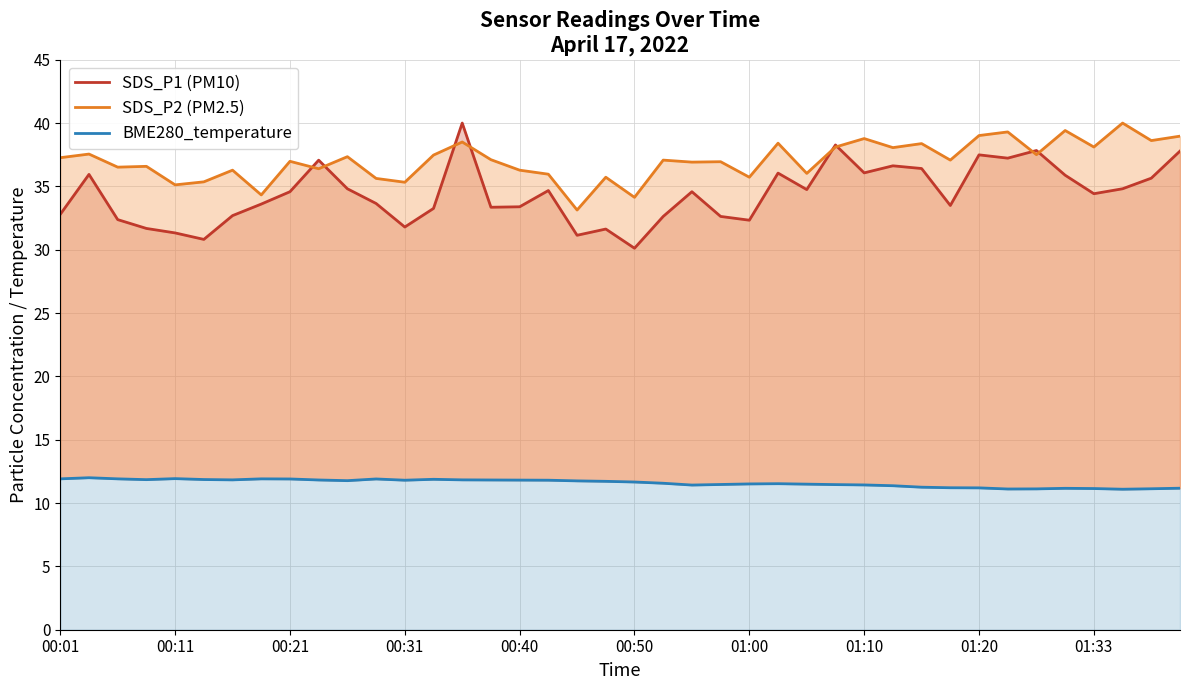

What is the value of the BME280_temperature point at the 10th from the left?

11.8